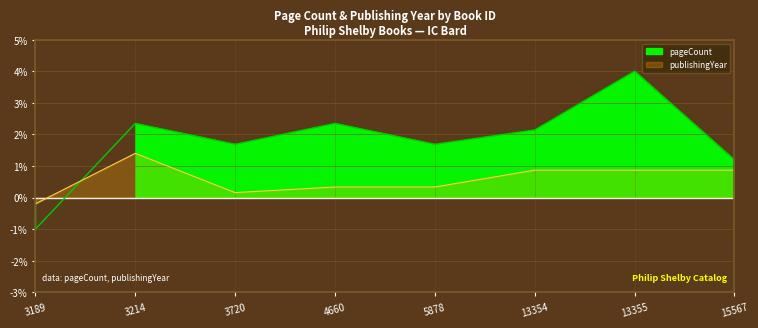

The value of pageCount at 13354 is 2.1. True or false?

True